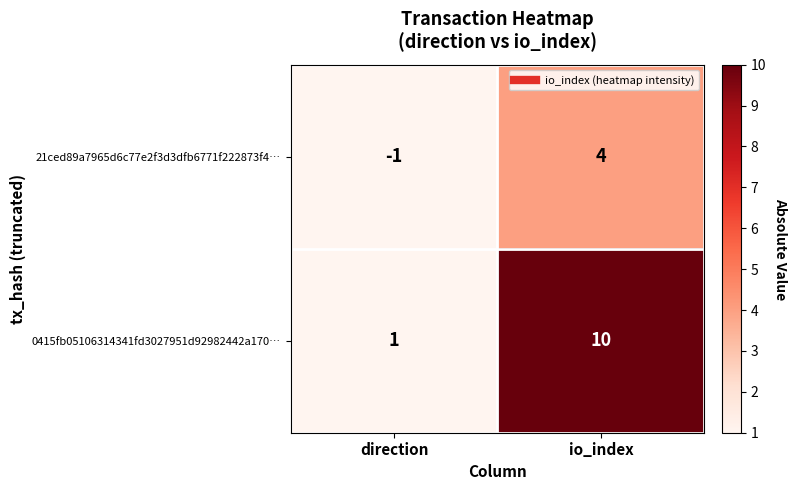

At which label is 21ced89a7965d6c77e2f3d3dfb6771f222873f4… closest to 1?

direction